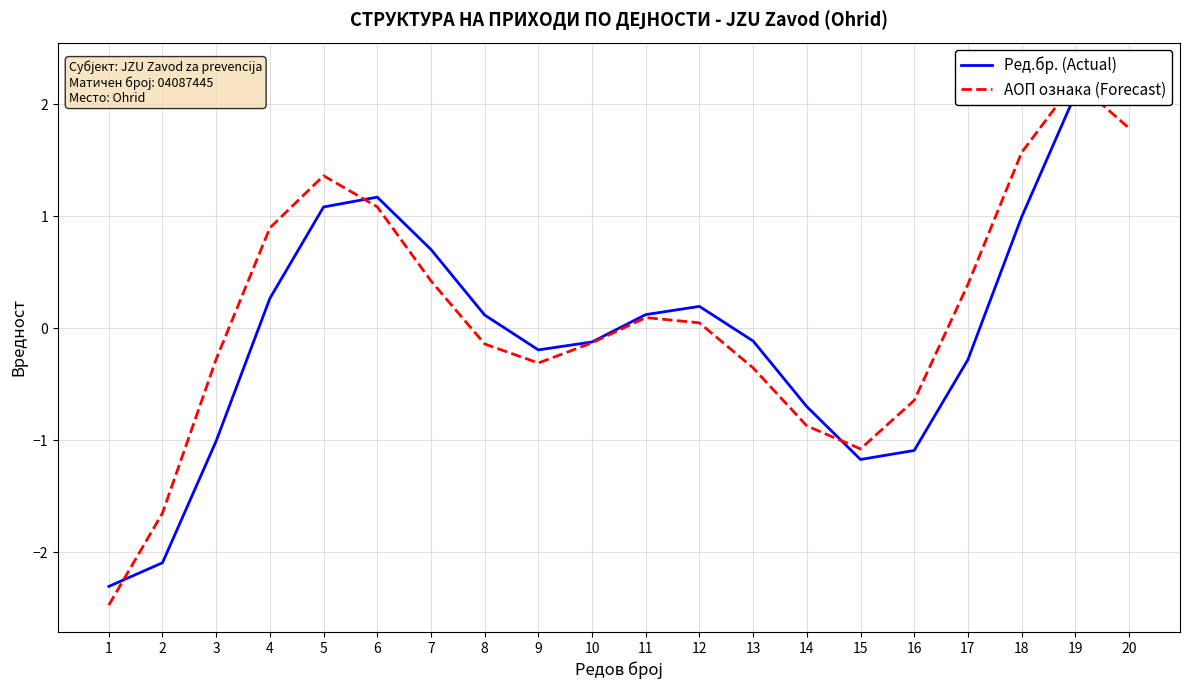

Reading left to right, list all the values displayed in this chart.

Ред.бр. (Actual): -2.3	-2.1	-1.0	0.3	1.1	1.2	0.7	0.1	-0.2	-0.1	0.1	0.2	-0.1	-0.7	-1.2	-1.1	-0.3	1.0	2.1	2.3
АОП ознака (Forecast): -2.5	-1.6	-0.3	0.9	1.4	1.1	0.4	-0.1	-0.3	-0.1	0.1	0.0	-0.4	-0.9	-1.1	-0.6	0.4	1.6	2.2	1.8